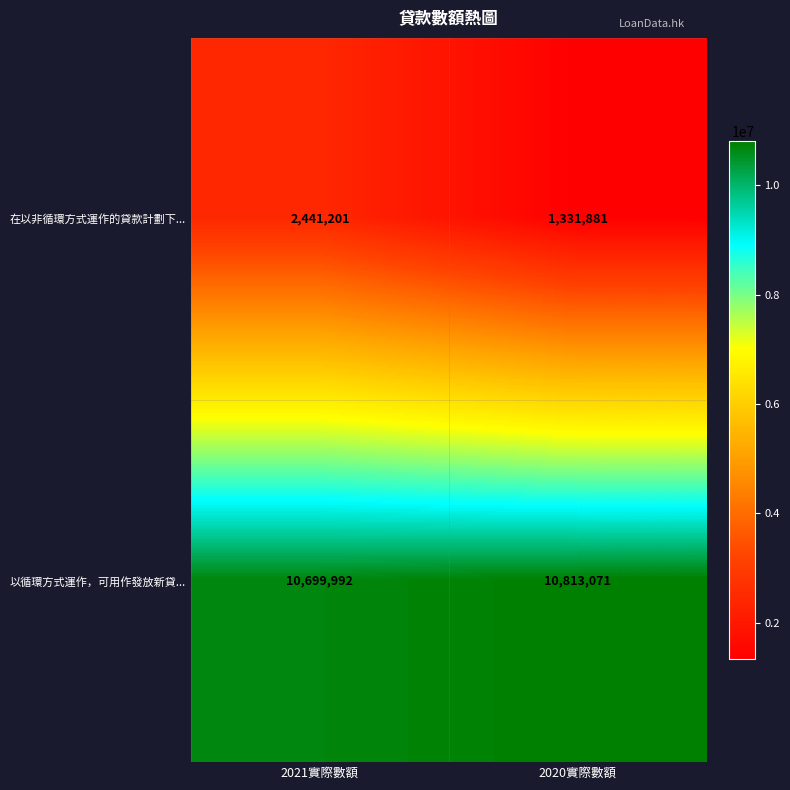

What is the total value across all series at 2021實際數額?

13141193